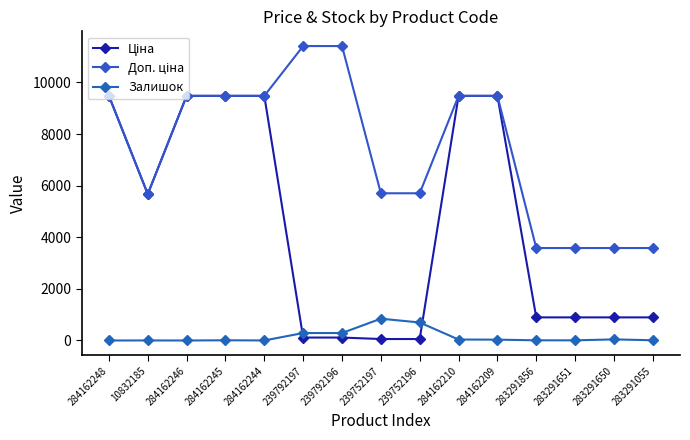

Which series has the widest spread of values?

Ціна